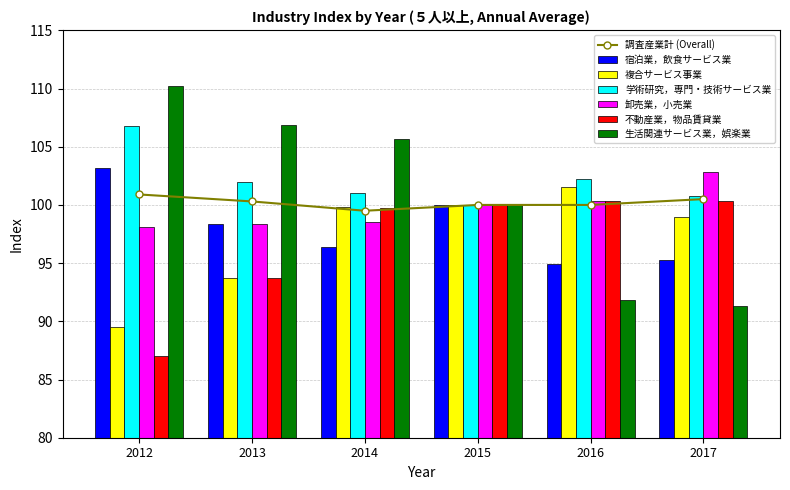

Are the bars horizontal?

No